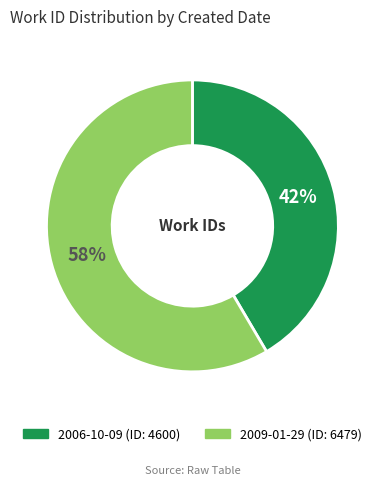

To the nearest percent, what percentage of the pie is 2006-10-09?

42%